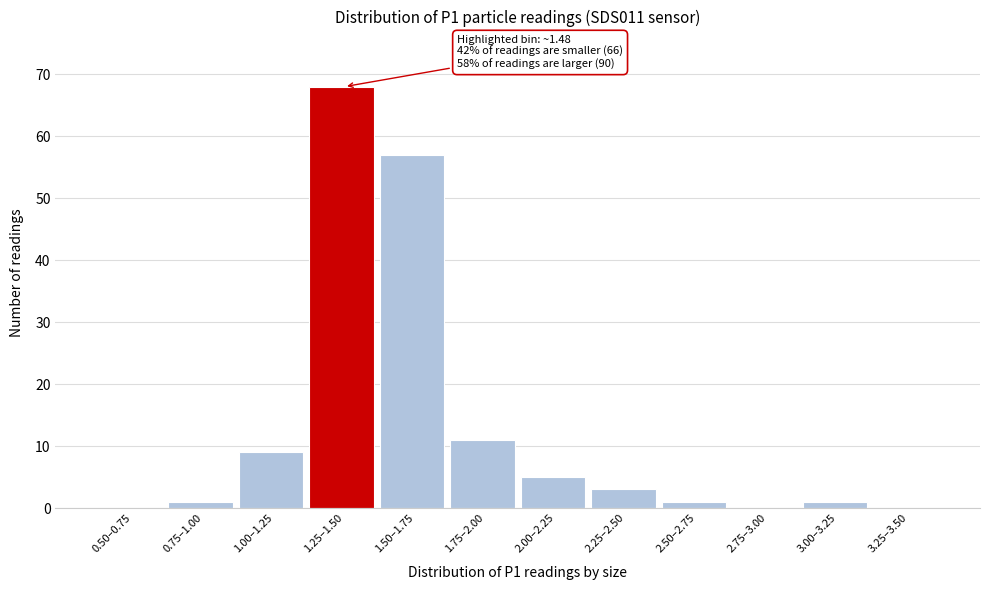

Reading right to left, transcribe all the data shown in this chart.

3.25–3.50=0	3.00–3.25=1	2.75–3.00=0	2.50–2.75=1	2.25–2.50=3	2.00–2.25=5	1.75–2.00=11	1.50–1.75=57	1.25–1.50=68	1.00–1.25=9	0.75–1.00=1	0.50–0.75=0